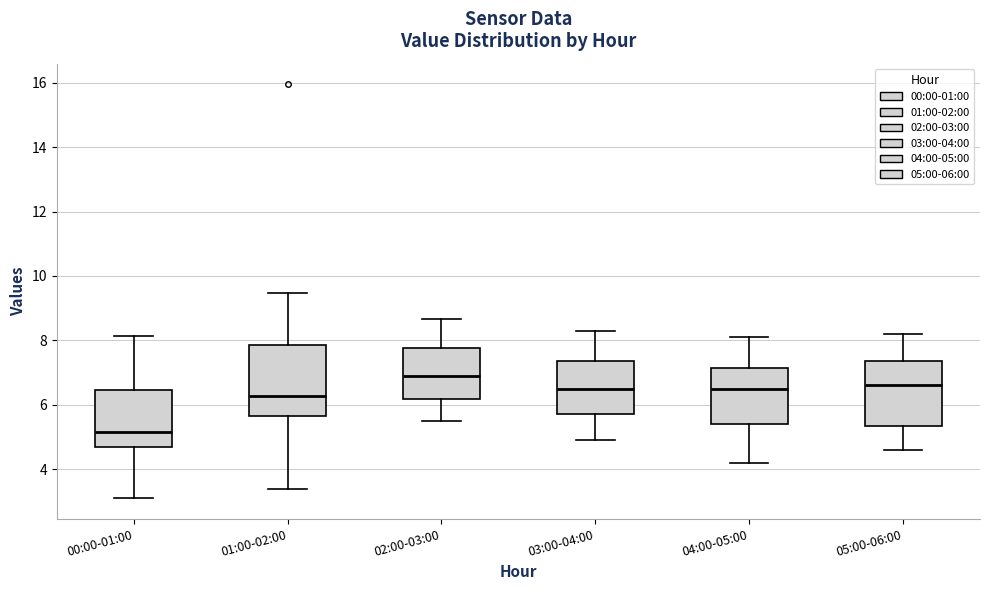

Which box's median line is the lowest?

00:00-01:00